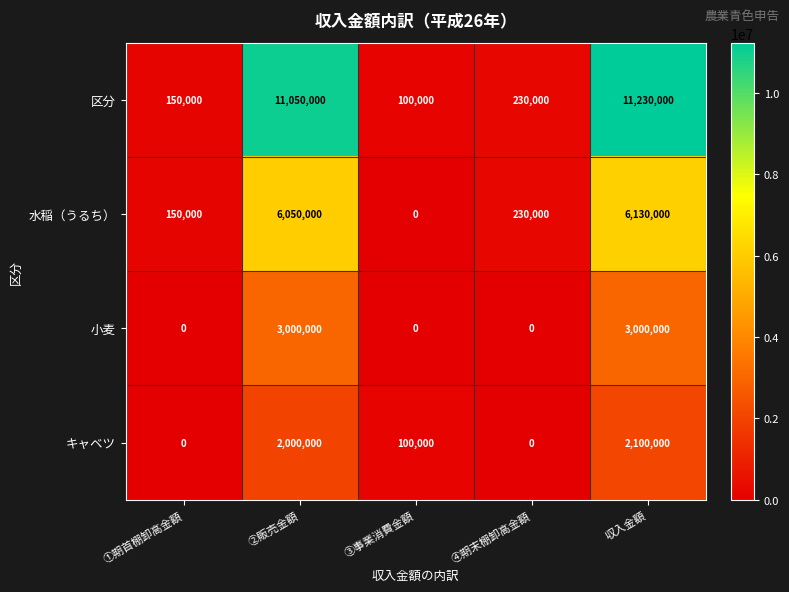

What is the sum of the 区分 values at ④期末棚卸高金額 and ②販売金額?

11280000